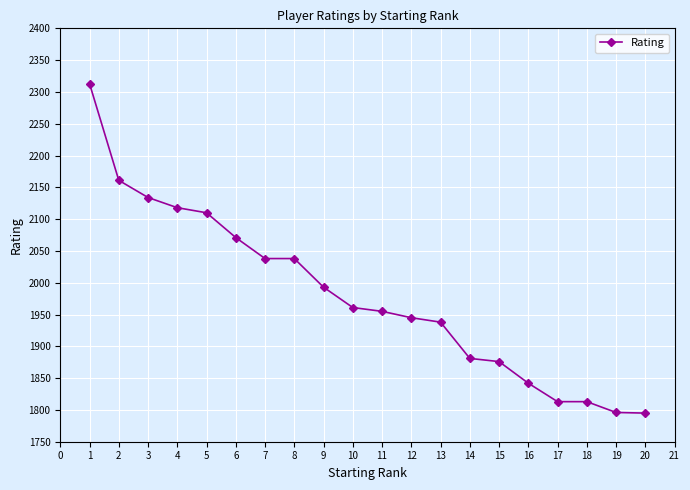

What is the change in value from 12 to 20?

-150